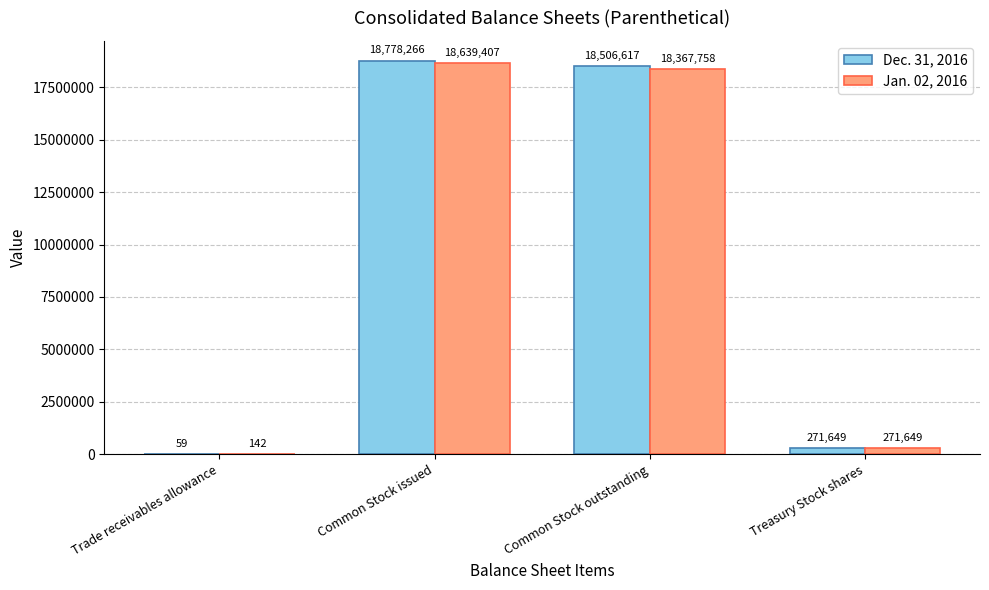

The Dec. 31, 2016 series shows 59 at Trade receivables allowance. True or false?

True